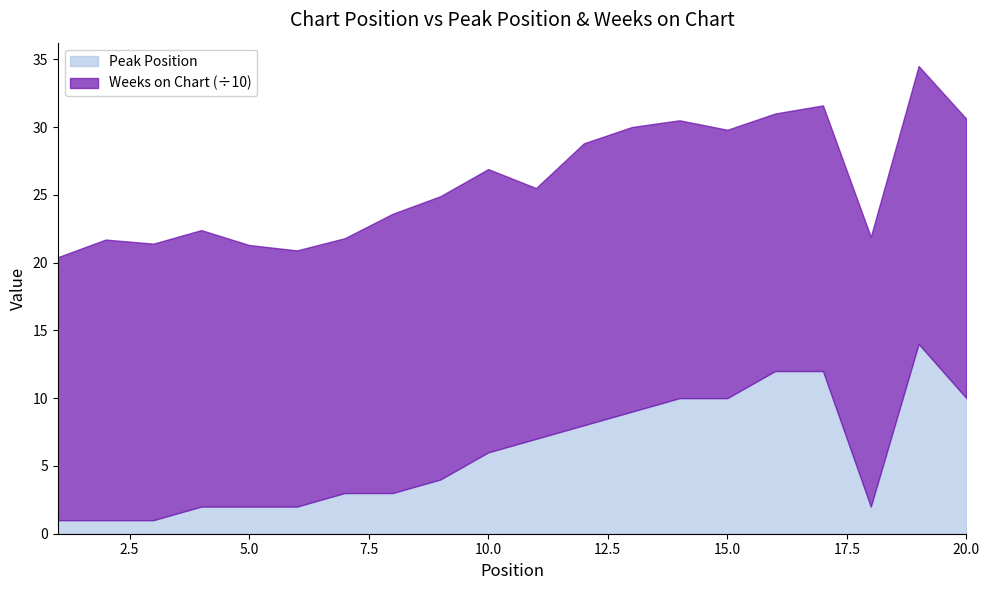

Approximately how many times larger is the value at 17 compared to 1?

12.0